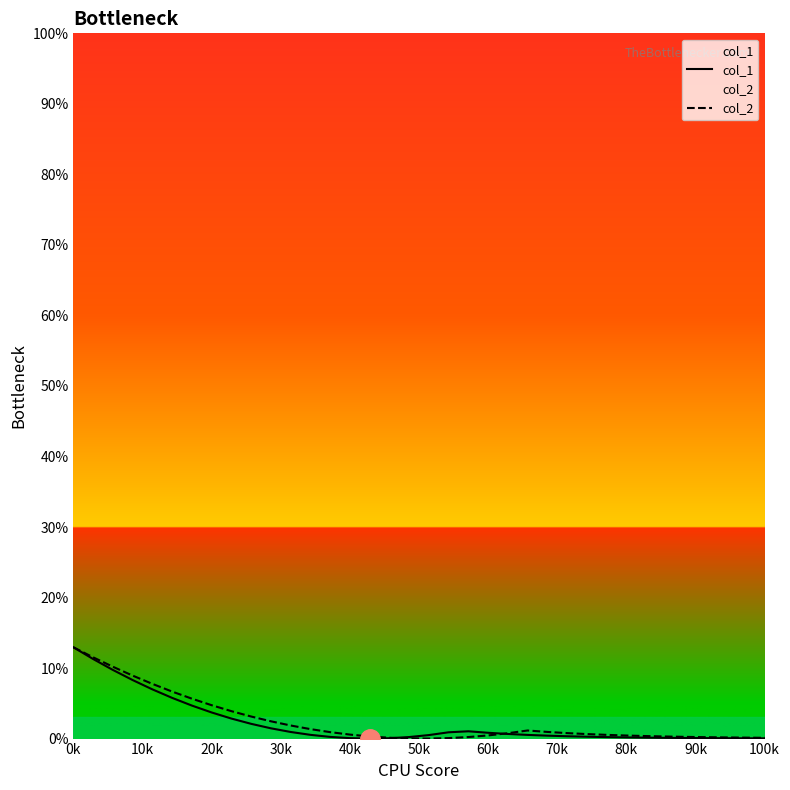

How many distinct data groups are displayed?

2